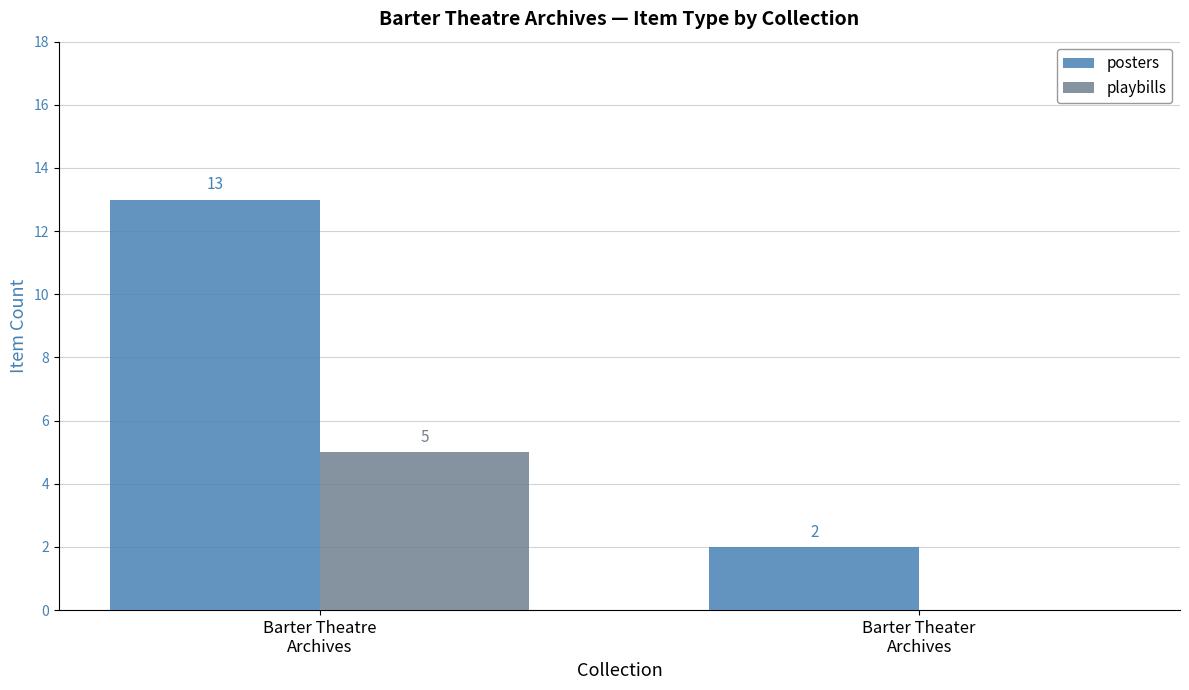

Are the bars grouped side by side (vs. stacked)?

Yes